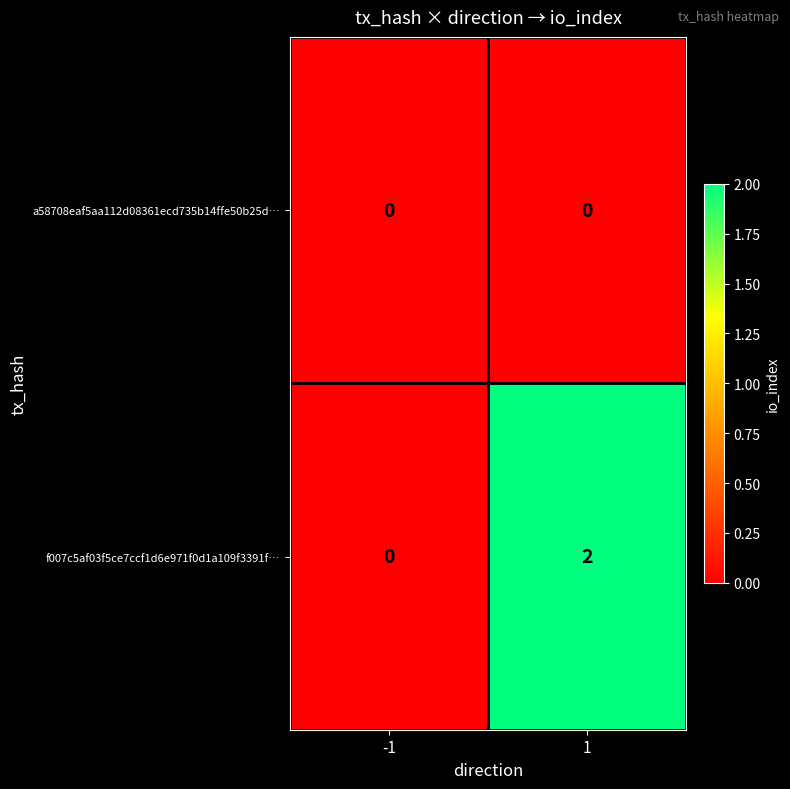

List the series in order of their overall mean, highest first.

f007c5af03f5ce7ccf1d6e971f0d1a109f3391f…, a58708eaf5aa112d08361ecd735b14ffe50b25d…